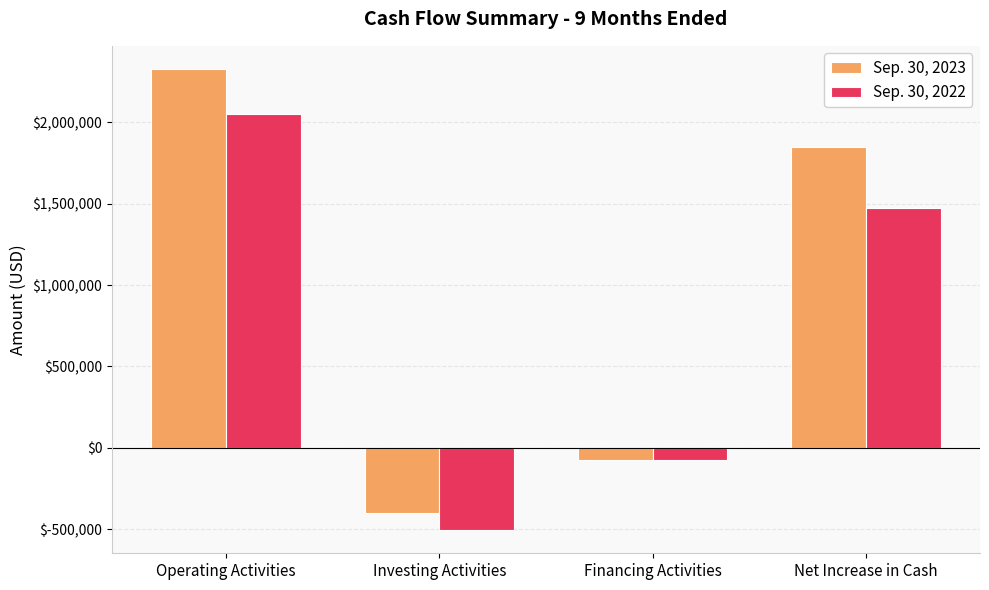

What position from the right is Financing Activities?

2